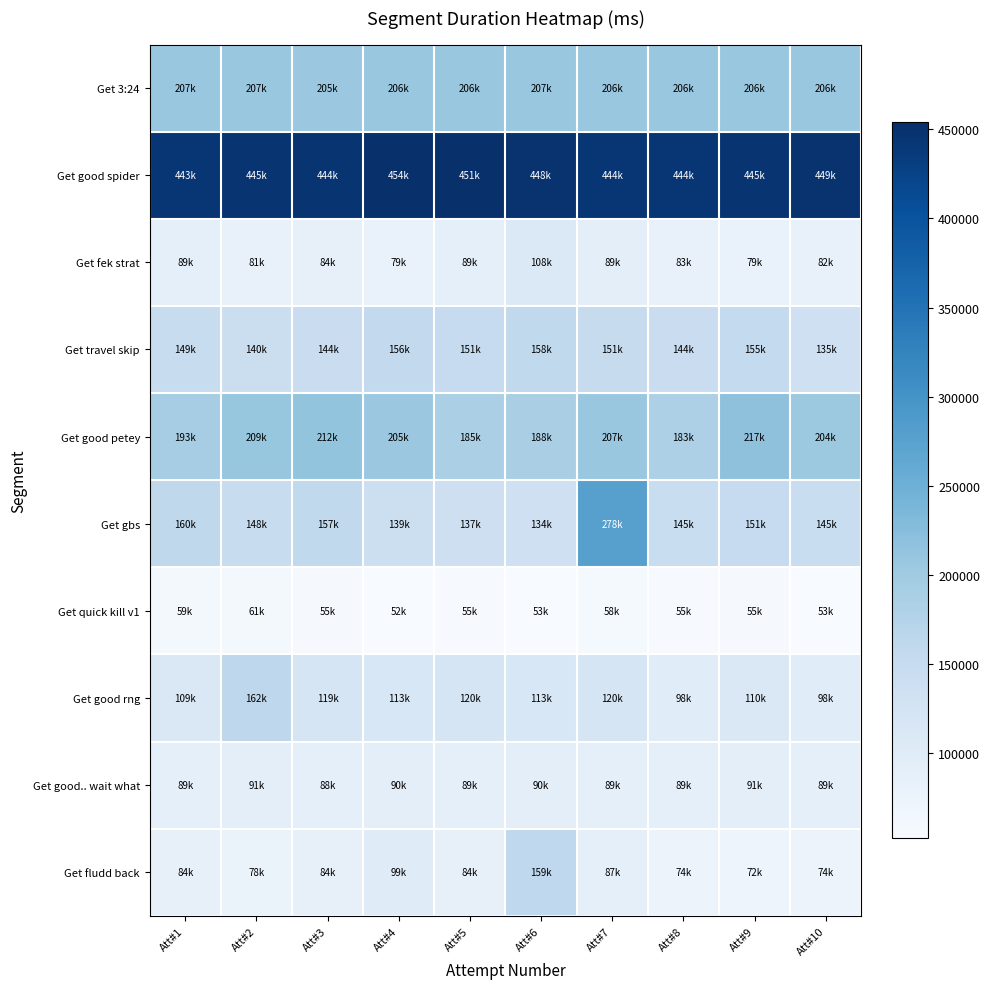

What is the minimum value shown in the chart?

52244